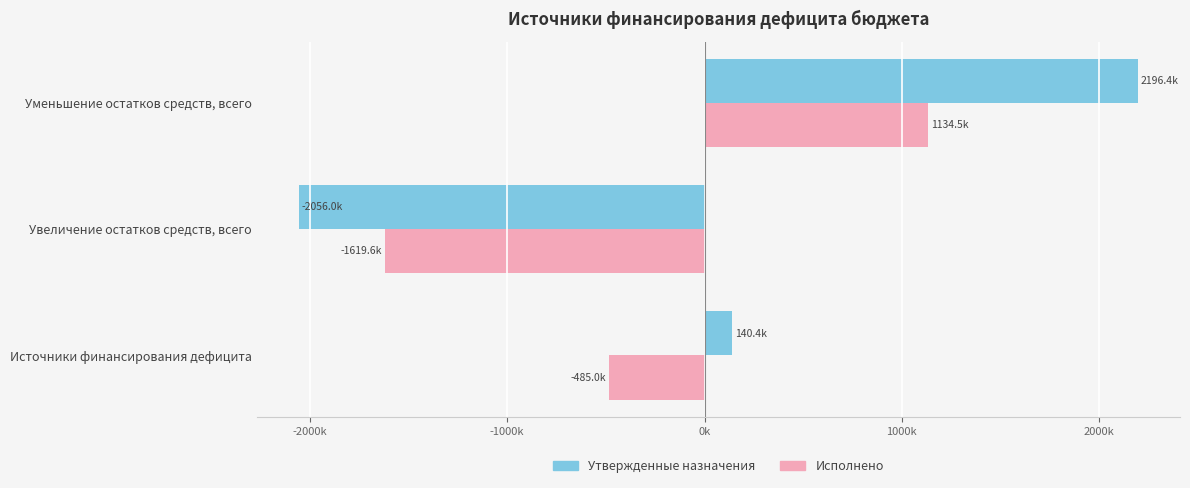

Reading left to right, extract all data points from this chart.

Утвержденные назначения: 140390.9	-2056018.0	2196408.9
Исполнено: -485023.0	-1619563.0	1134540.1